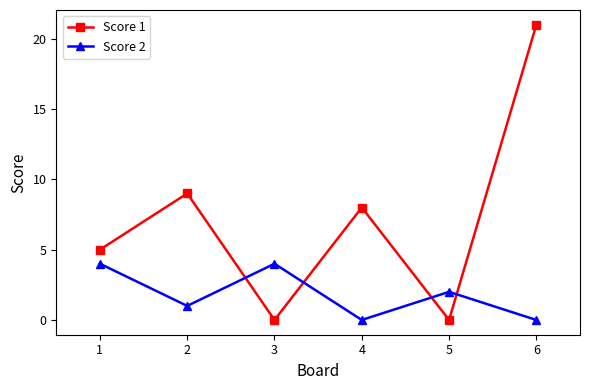

What is the sum of the Score 2 values at 1 and 5?

6